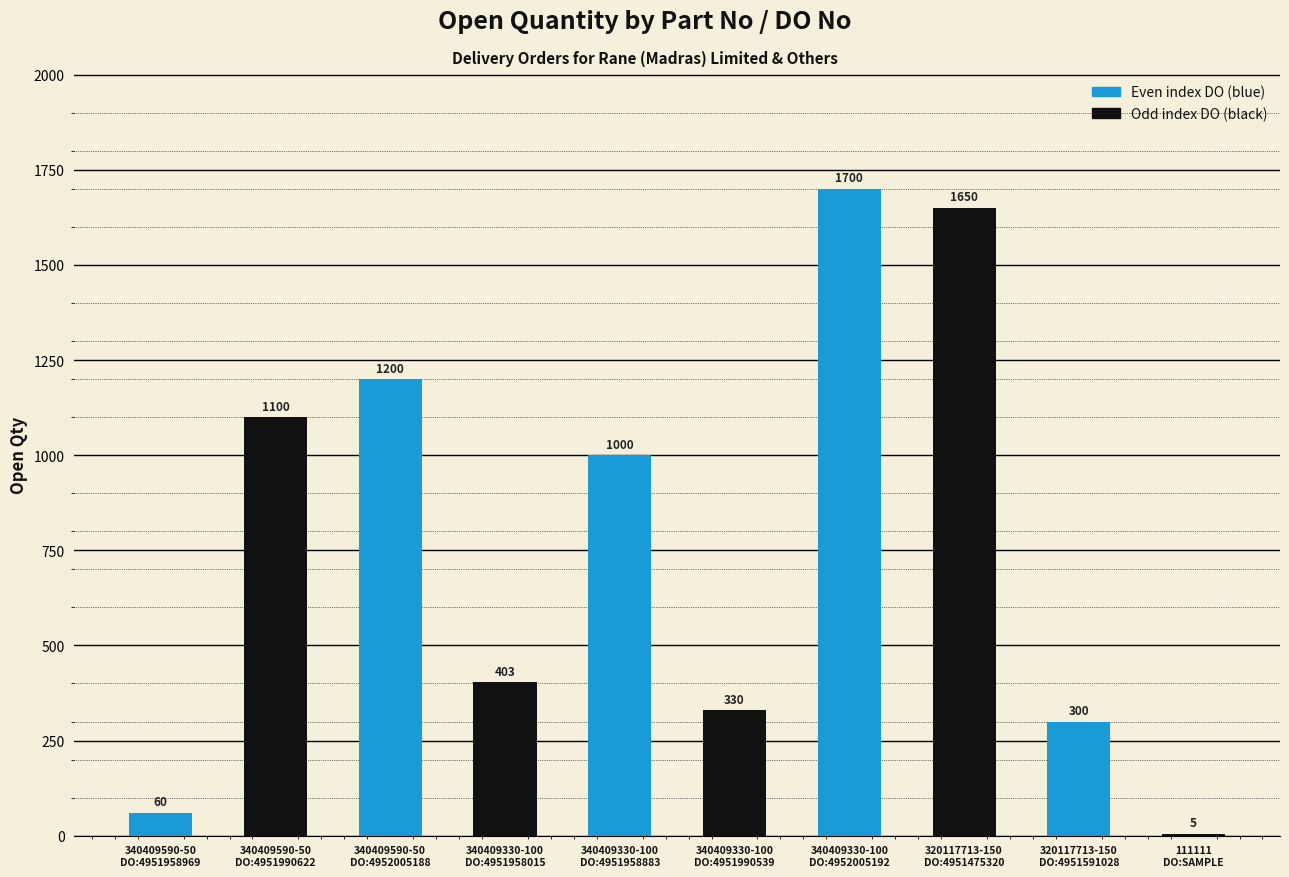

Count the number of categories in the chart.

10